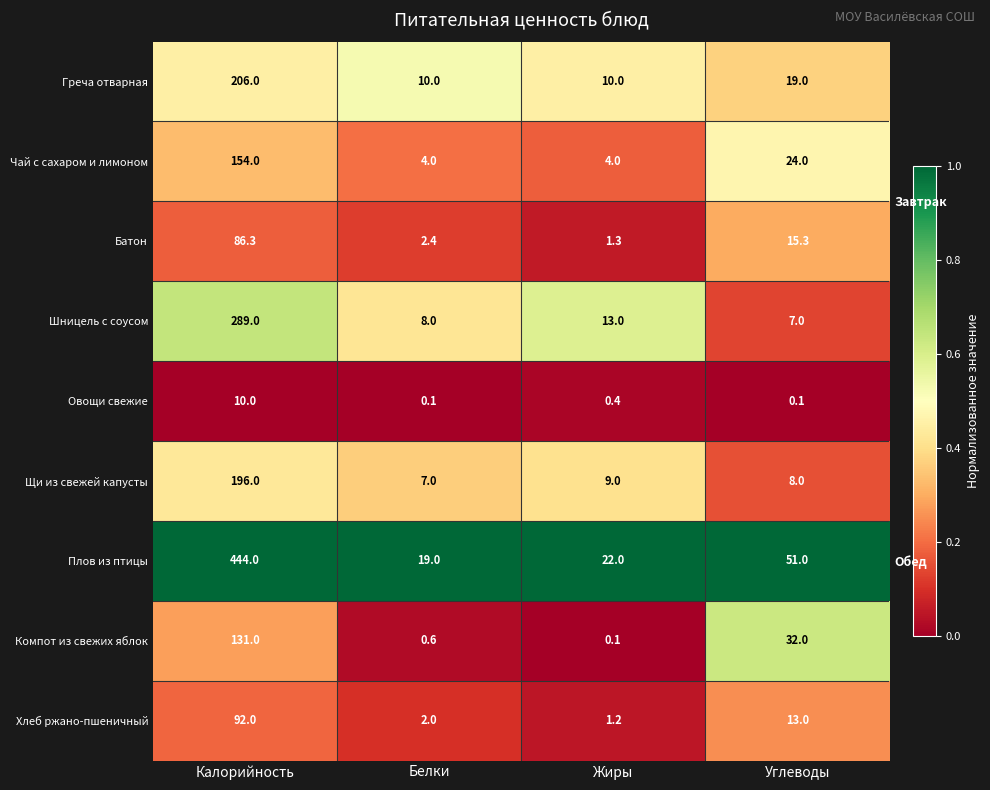

At which category is the sum across all series the highest?

Калорийность